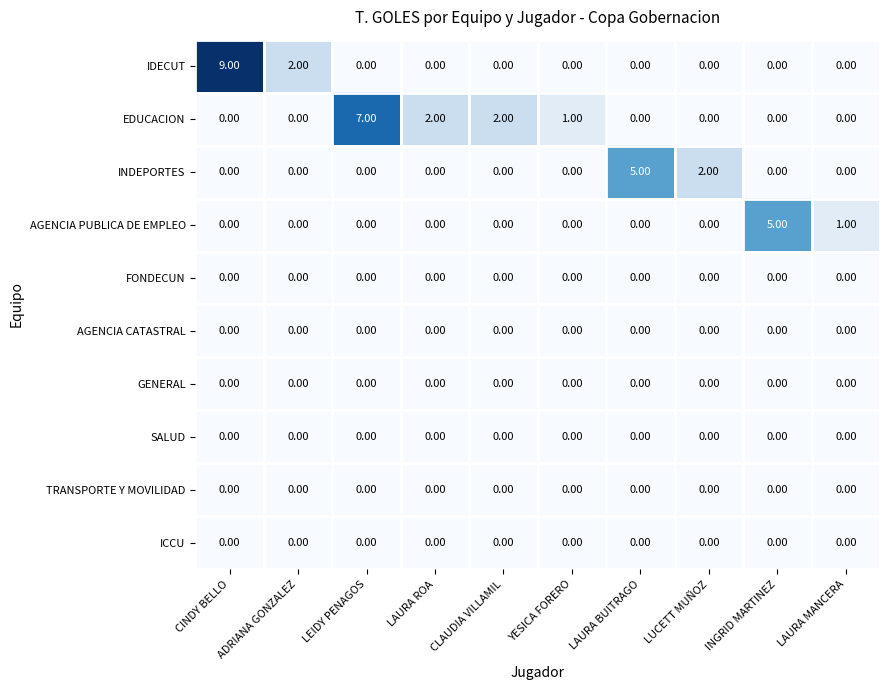

Count the number of categories in the chart.

10